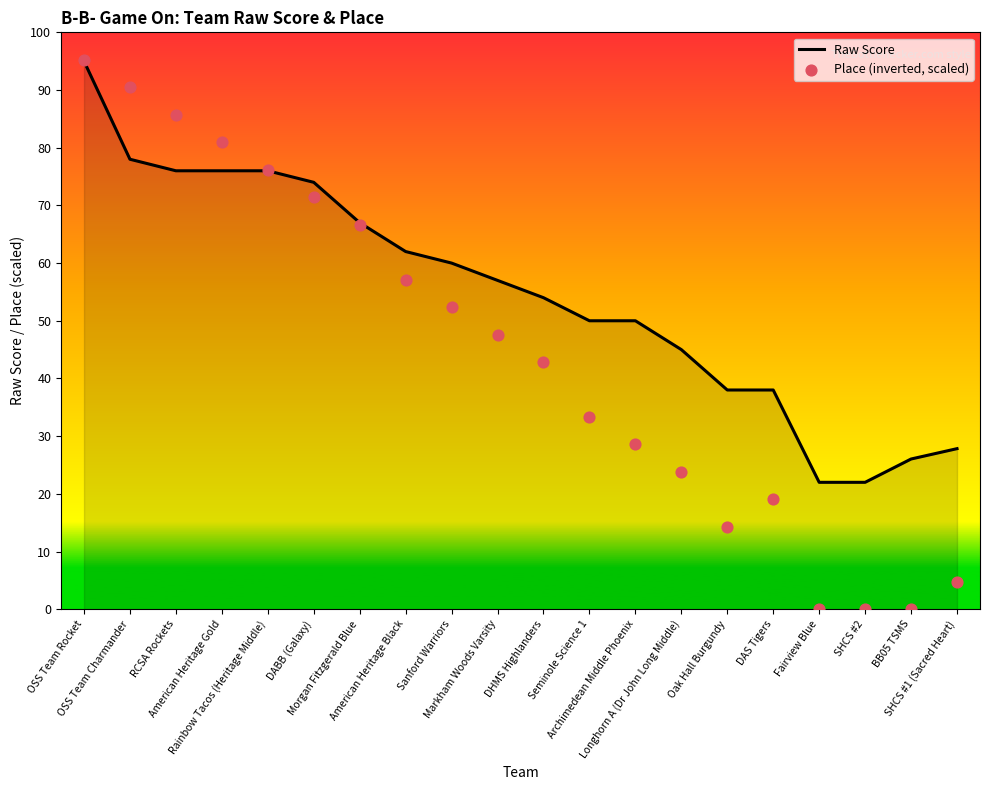

Which series contains the lowest Y value?

Place (inverted, scaled)